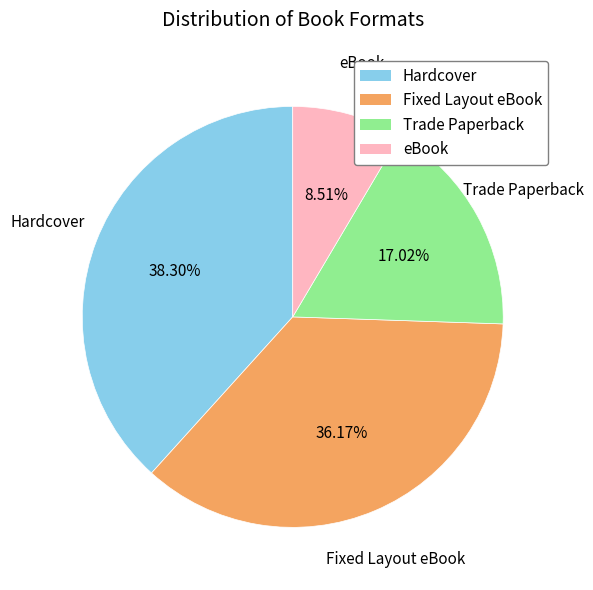

What is the ratio of the value at Trade Paperback to the value at Hardcover?

0.4